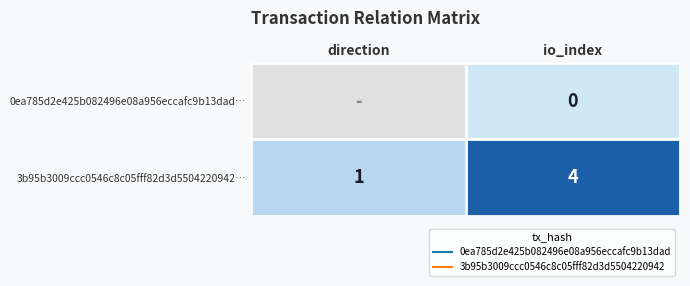

Is it true that 0ea785d2e425b082496e08a956eccafc9b13dad… equals 1 at io_index?

False